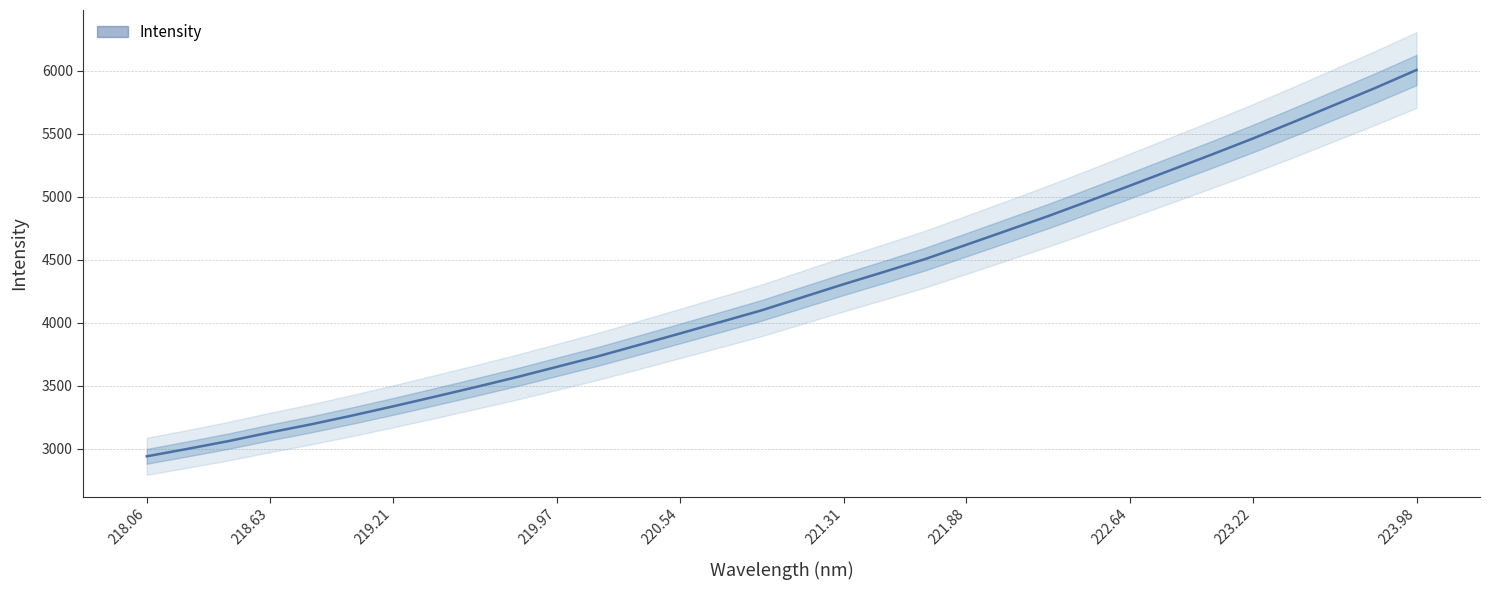

How many lines are shown in the chart?

1